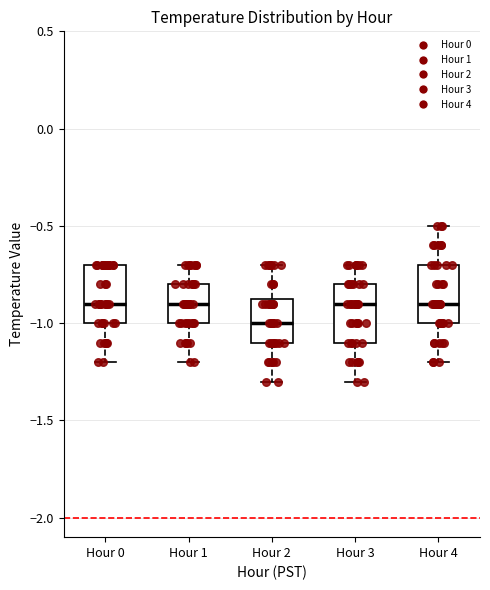

Reading left to right, read every box against the y-axis: the position of its median line, the range the box covers, and the ends of its whiskers. The values are not printed on the chart, so give them approximately, as read against the axis.

Hour 0: median -0.90, box -1.00 to -0.70, whiskers -1.20 to -0.70
Hour 1: median -0.90, box -1.00 to -0.80, whiskers -1.20 to -0.70
Hour 2: median -1.00, box -1.10 to -0.85, whiskers -1.30 to -0.70
Hour 3: median -0.90, box -1.10 to -0.80, whiskers -1.30 to -0.70
Hour 4: median -0.90, box -1.00 to -0.70, whiskers -1.20 to -0.50